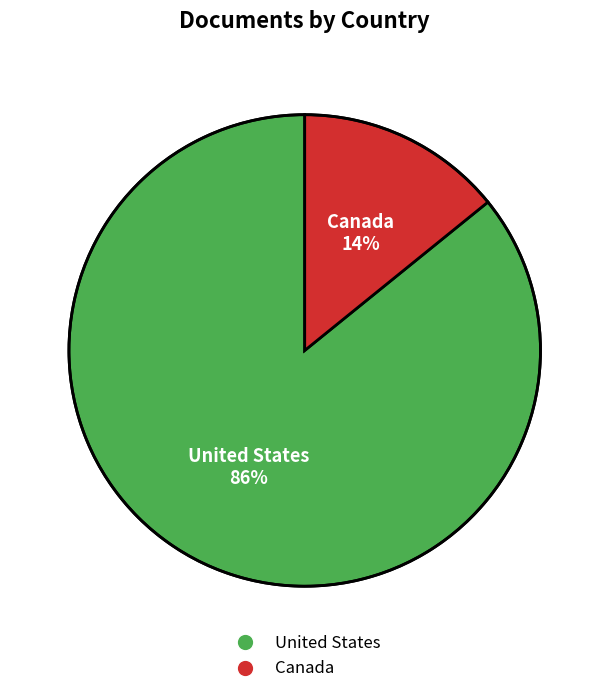

To the nearest percent, what is the average slice percentage?

50%